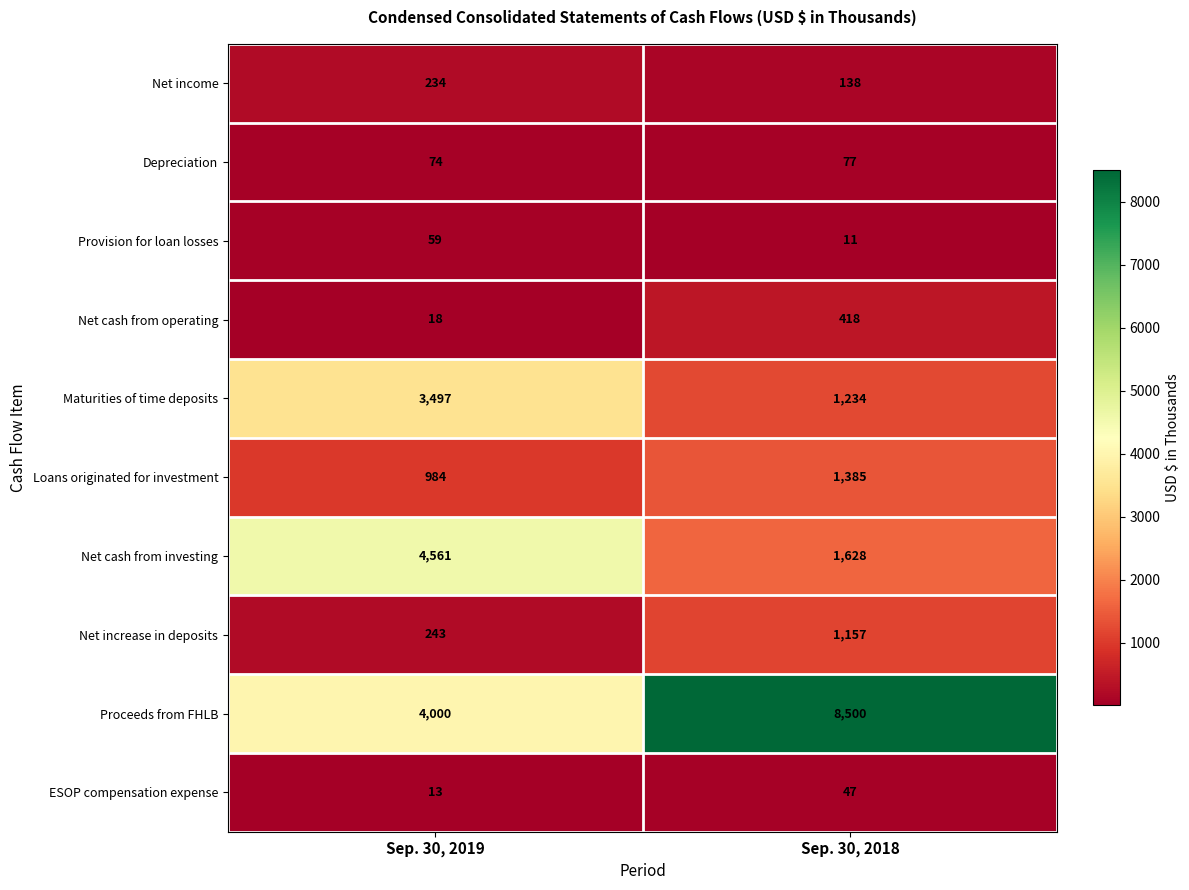

The Depreciation series shows 74 at Sep. 30, 2019. True or false?

True